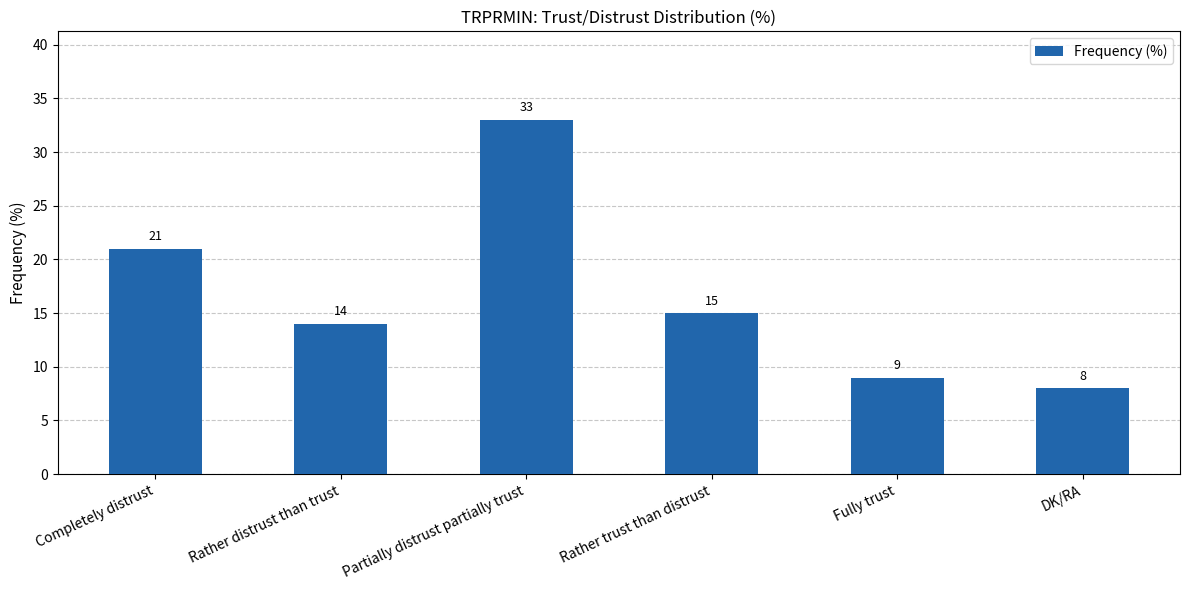

Which label corresponds to the smallest value in the chart?

DK/RA